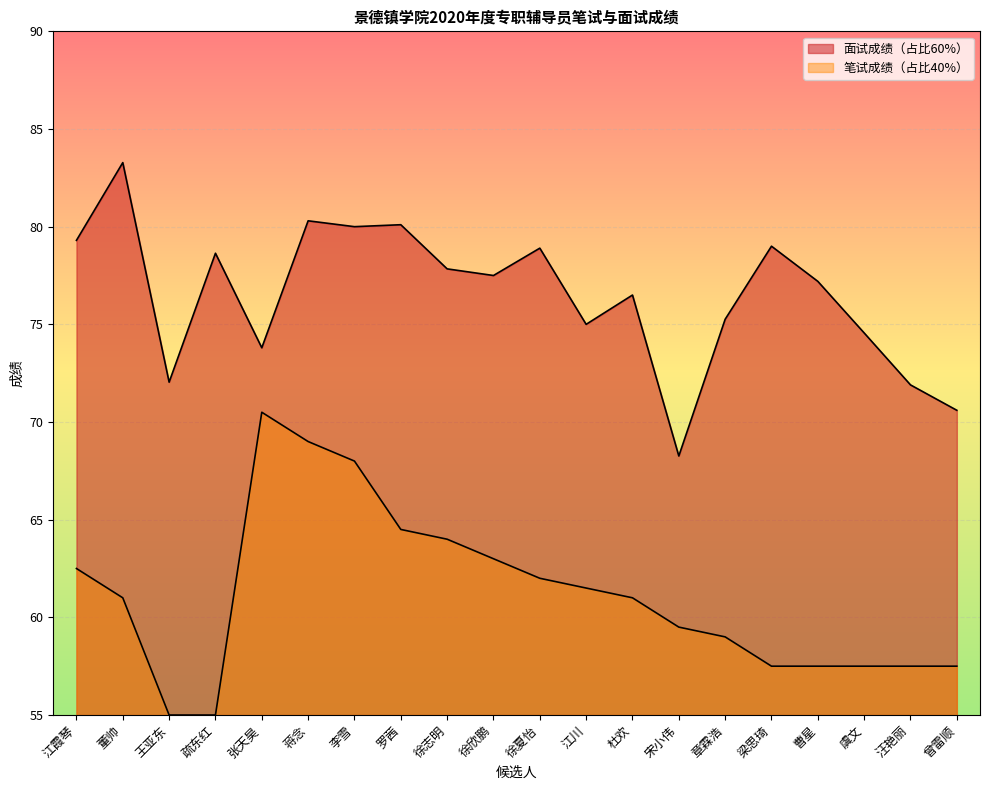

List the labels in order of 笔试成绩（占比40%） value, largest first.

张天昊, 蒋念, 李雪, 罗茜, 徐志明, 徐欣鹏, 江霞琴, 徐夏怡, 江川, 董帅, 杜欢, 宋小伟, 章霖浩, 梁思琦, 曹星, 虞文, 汪艳丽, 曾雷顺, 王亚东, 疏东红